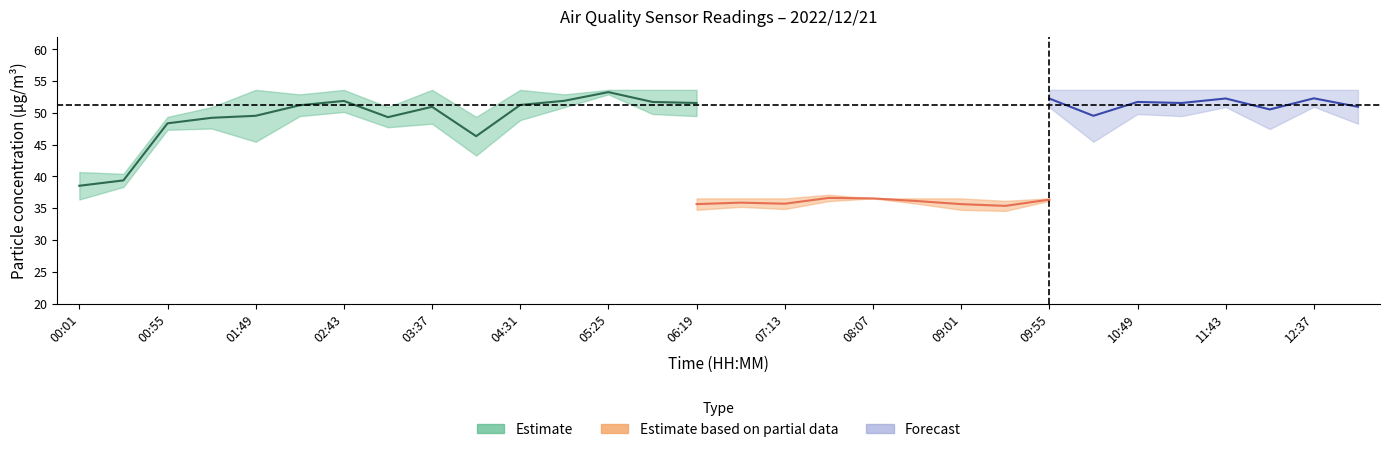

In SDS_P2_lower, how many points are higher than both neighbors (excluding endpoints)?

9